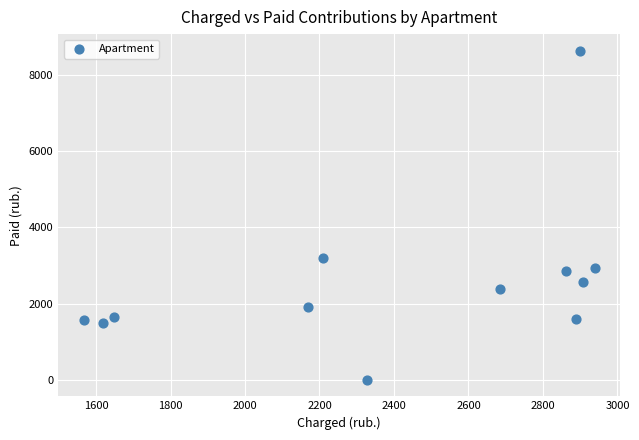

What is the range of Y values (max minus min)?

8627.1